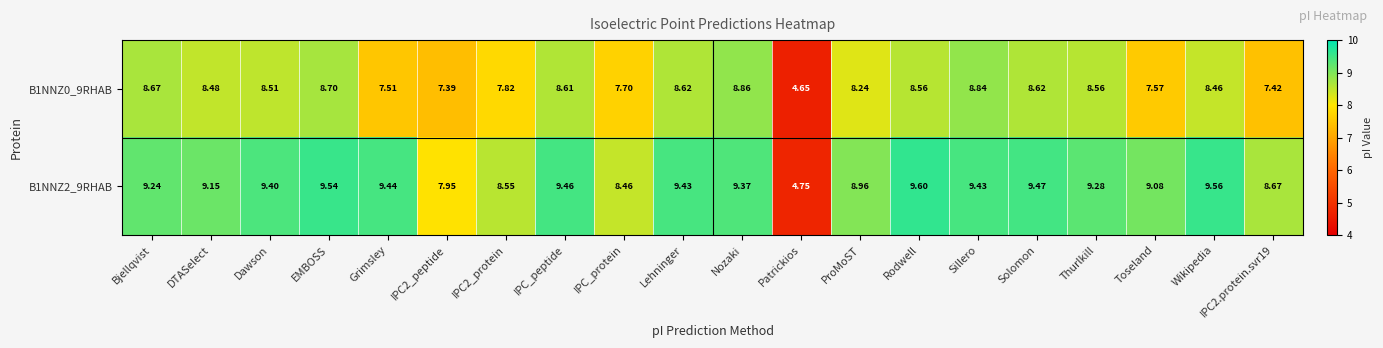

Rank the series at IPC2_protein from highest to lowest value.

B1NNZ2_9RHAB, B1NNZ0_9RHAB